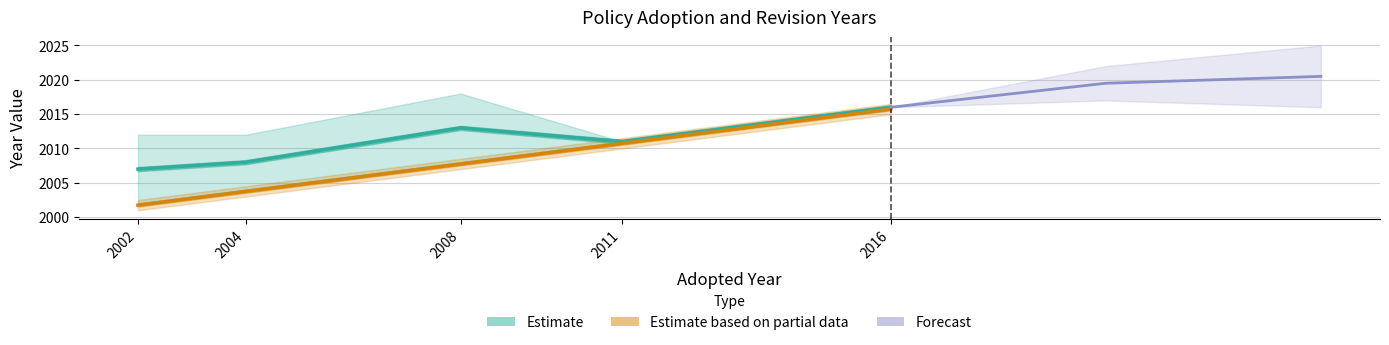

Where does the data first go above 2007?

2008